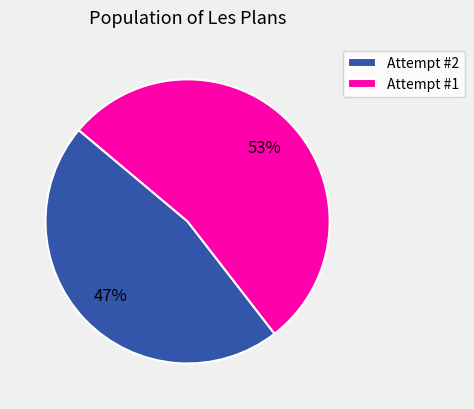

Is the sum of Attempt #1 and Attempt #2 greater than half?

Yes